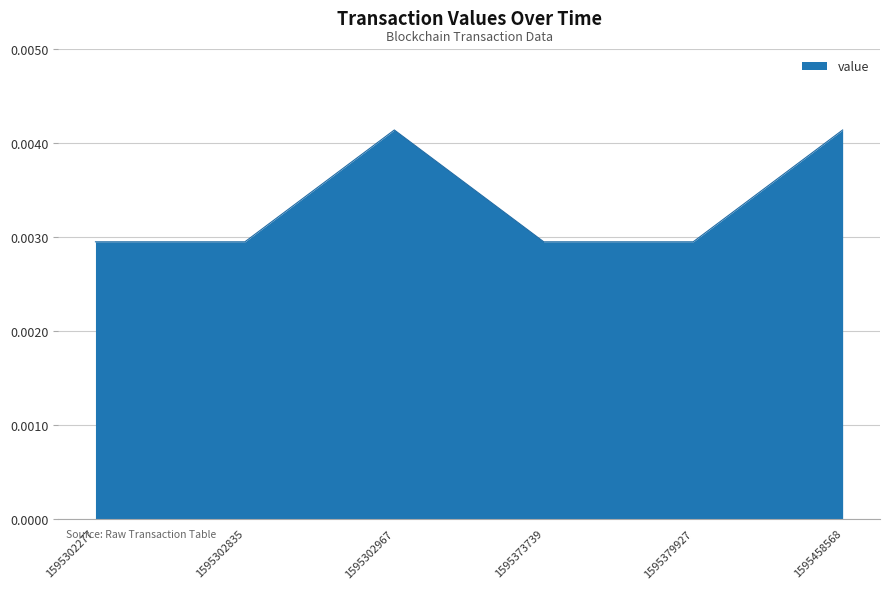

Which has a higher value, 1595302967 or 1595379927?

1595302967